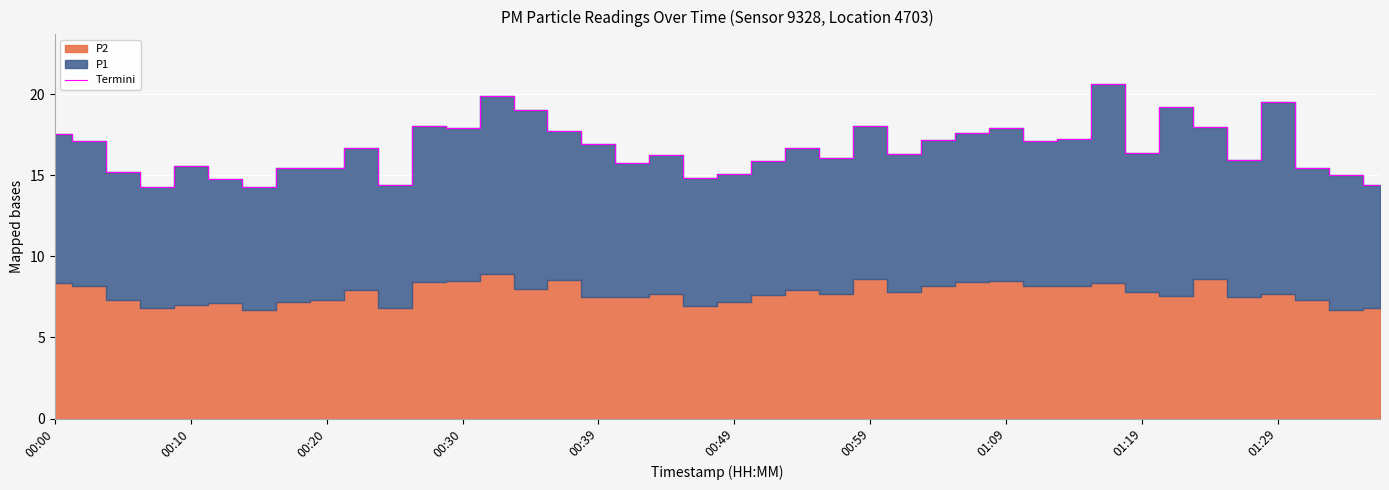

Is it true that Termini equals 16.4 at 01:19?

True